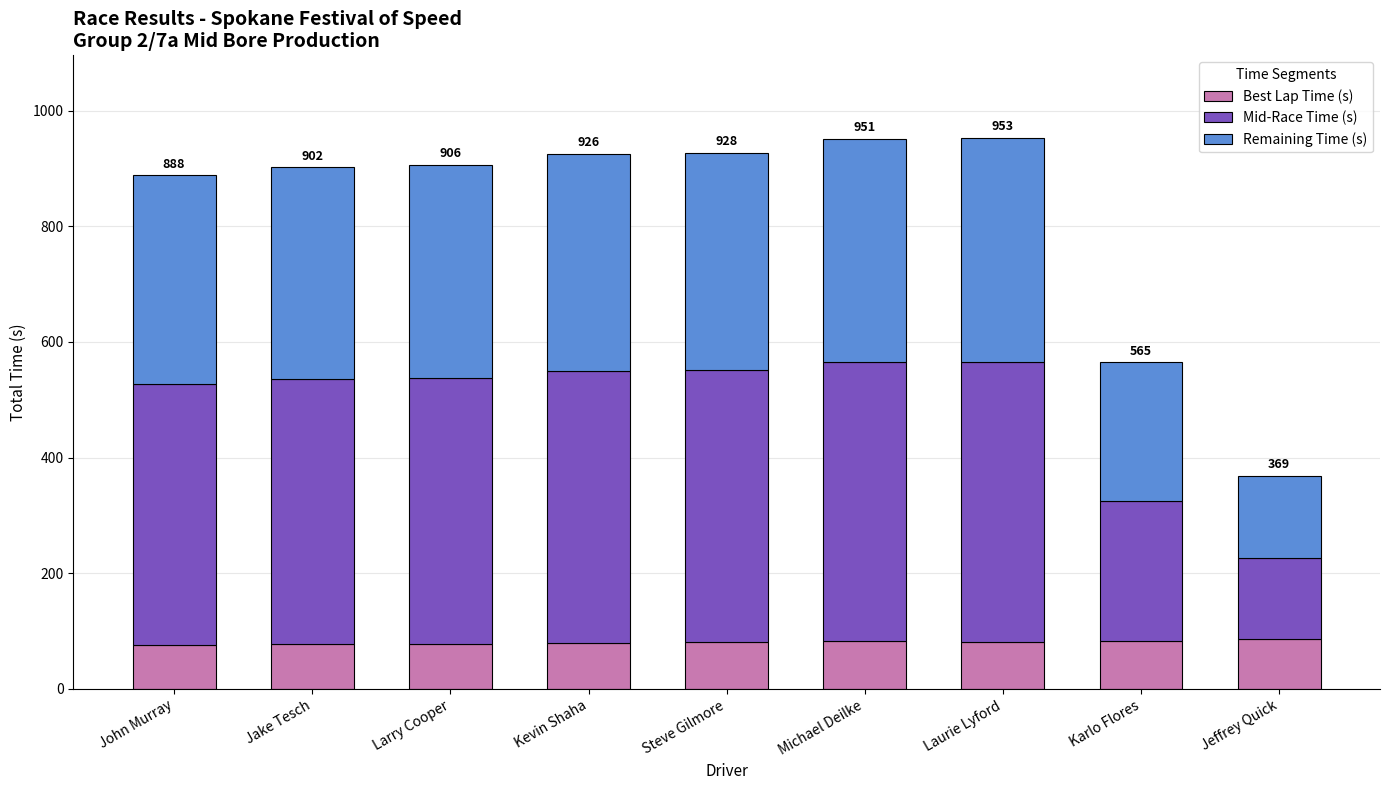

Read the Best Lap Time (s) value at John Murray.

76.7